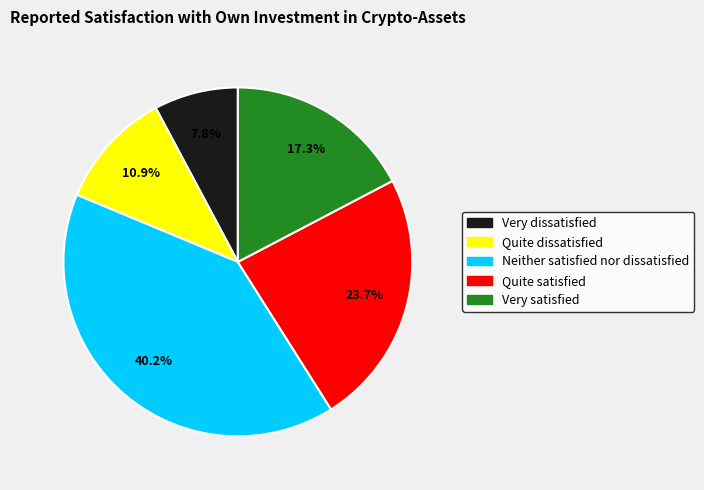

What is the smallest slice in the pie chart?

Very dissatisfied